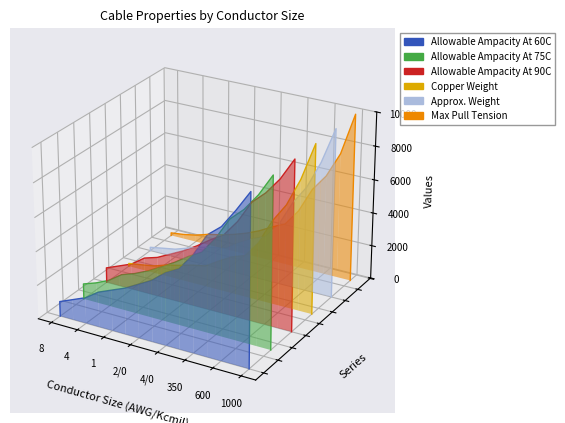

True or false: Allowable Ampacity At 60C and Max Pull Tension cross at least once.

False